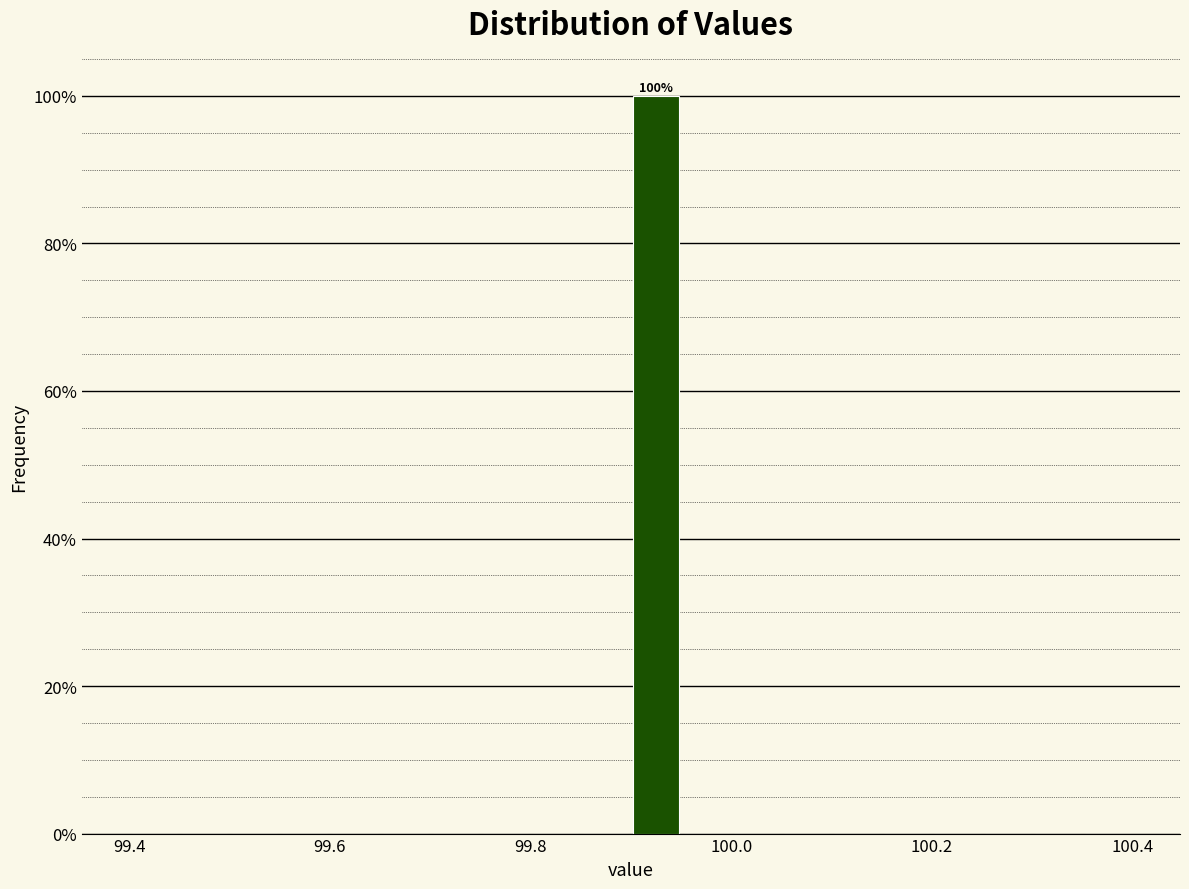

Around what value on the x-axis is the tallest bar? Give the approximate position of its centre, as read against the axis.

99.92